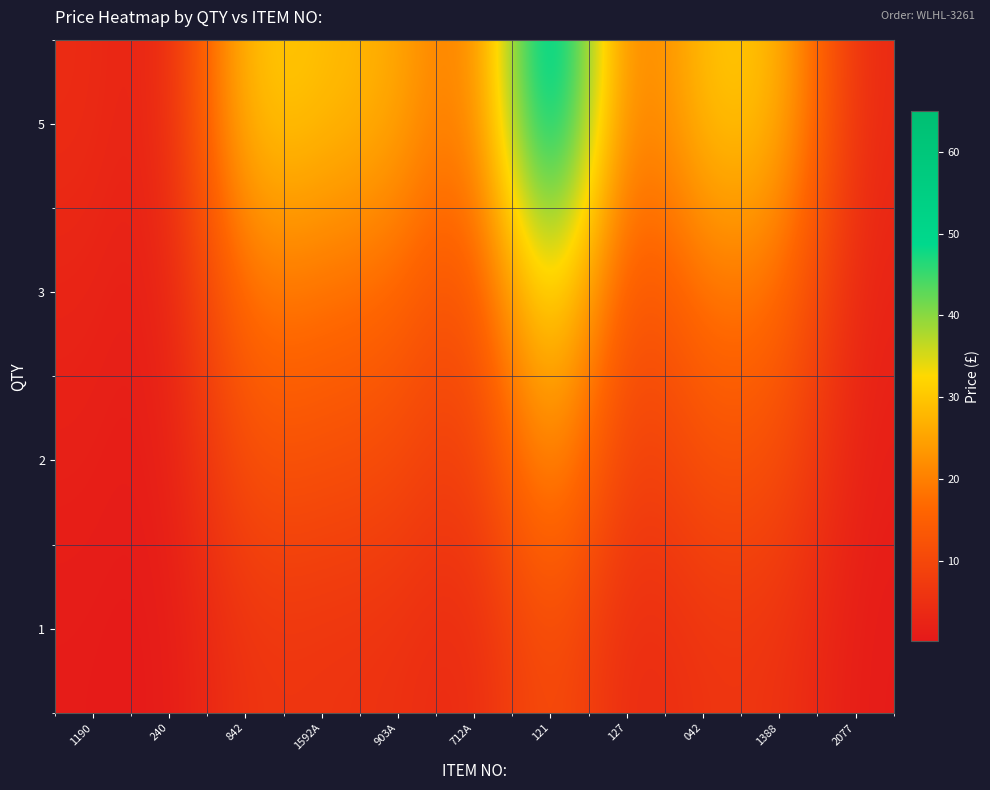

What is the total value across all series at 121?

142.9